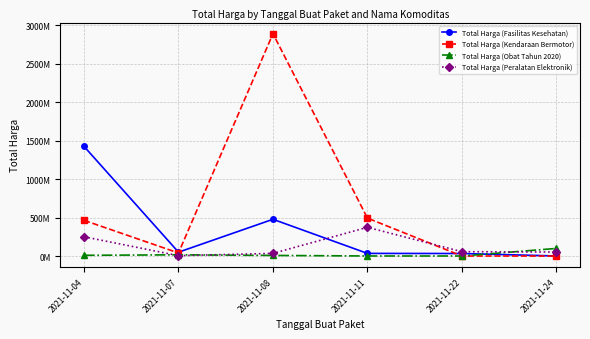

Which series has the widest spread of values?

Total Harga (Kendaraan Bermotor)